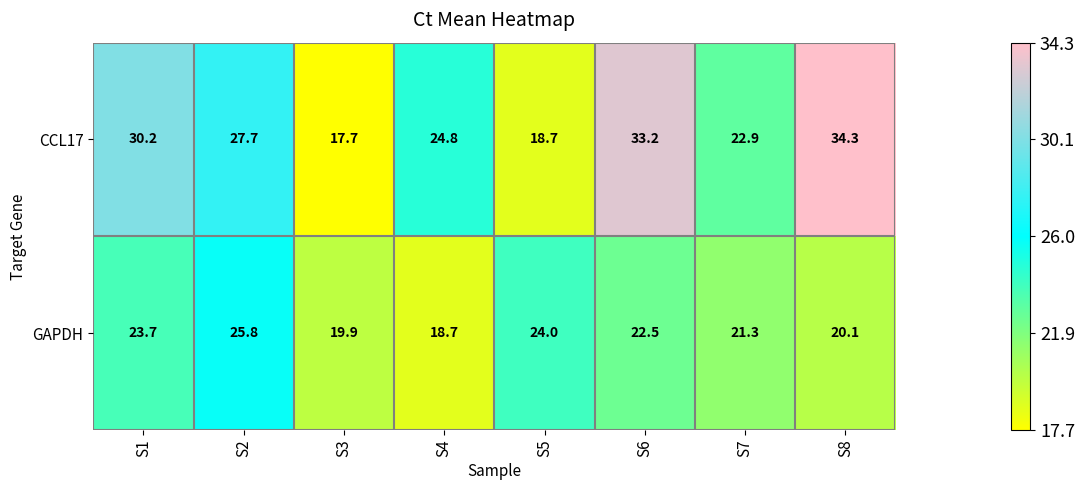

Which series has the largest range (max minus min)?

CCL17